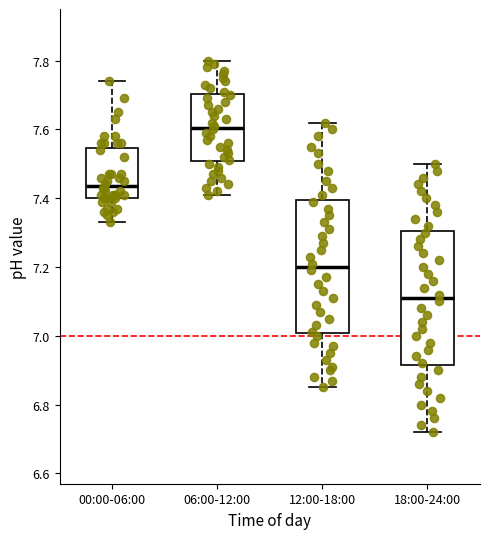

Reading left to right, read every box against the y-axis: the position of its median line, the range the box covers, and the ends of its whiskers. The values are not printed on the chart, so give them approximately, as read against the axis.

00:00-06:00: median 7.44, box 7.40 to 7.54, whiskers 7.34 to 7.74
06:00-12:00: median 7.60, box 7.50 to 7.70, whiskers 7.42 to 7.80
12:00-18:00: median 7.20, box 7.00 to 7.40, whiskers 6.86 to 7.62
18:00-24:00: median 7.12, box 6.92 to 7.30, whiskers 6.72 to 7.50